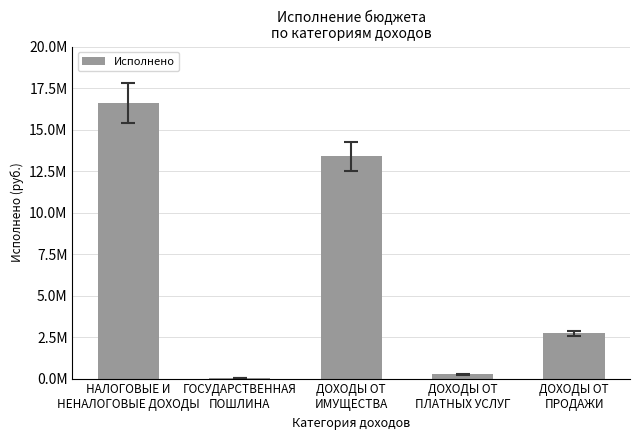

What is the sum of the values at ДОХОДЫ ОТ
ПРОДАЖИ and ГОСУДАРСТВЕННАЯ
ПОШЛИНА?

2733938.3